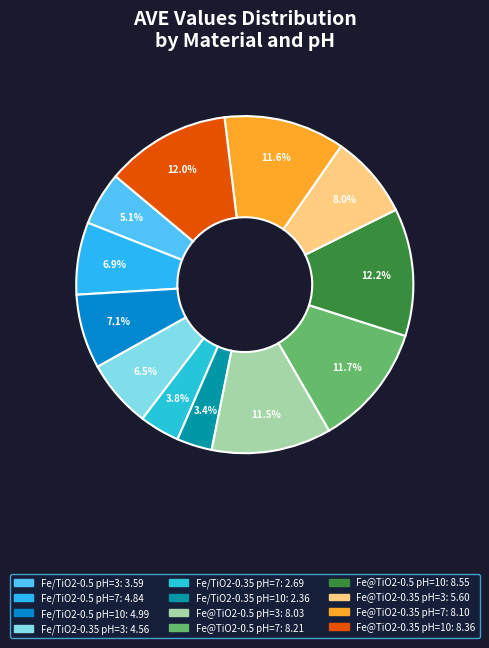

Count the number of slices in the pie.

12